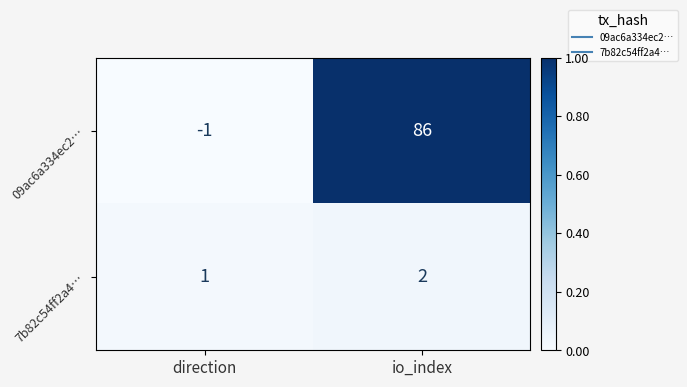

What is the greatest value displayed?

86